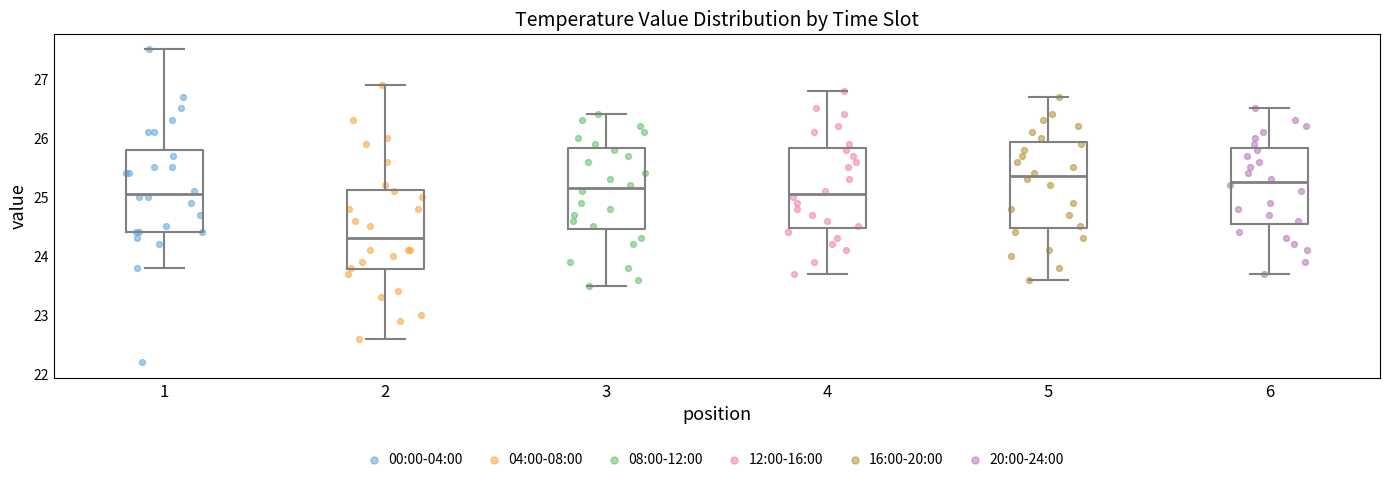

Reading left to right, transcribe this box plot: for each box, give where its median line is, the range the box spans, and where its two whiskers end, as read against the y-axis. The values are not printed on the chart, so give them approximately, as read against the axis.

1: median 25.1, box 24.4 to 25.8, whiskers 23.8 to 27.5
2: median 24.3, box 23.8 to 25.1, whiskers 22.6 to 26.9
3: median 25.2, box 24.5 to 25.8, whiskers 23.5 to 26.4
4: median 25.1, box 24.5 to 25.8, whiskers 23.7 to 26.8
5: median 25.4, box 24.5 to 25.9, whiskers 23.6 to 26.7
6: median 25.3, box 24.6 to 25.8, whiskers 23.7 to 26.5